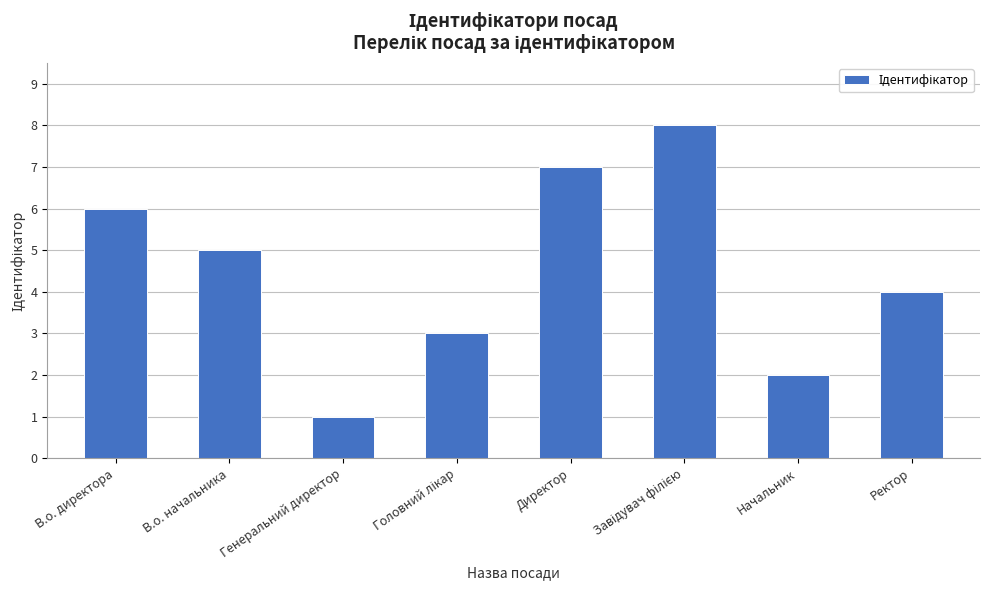

At which category does the chart reach its minimum across all series?

Генеральний директор